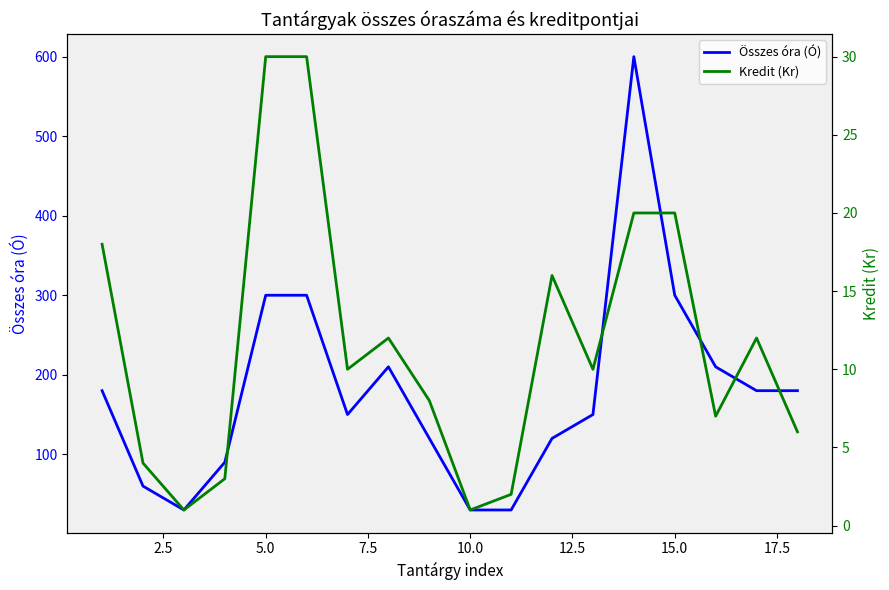

Does the chart display data point markers on the line(s)?

No